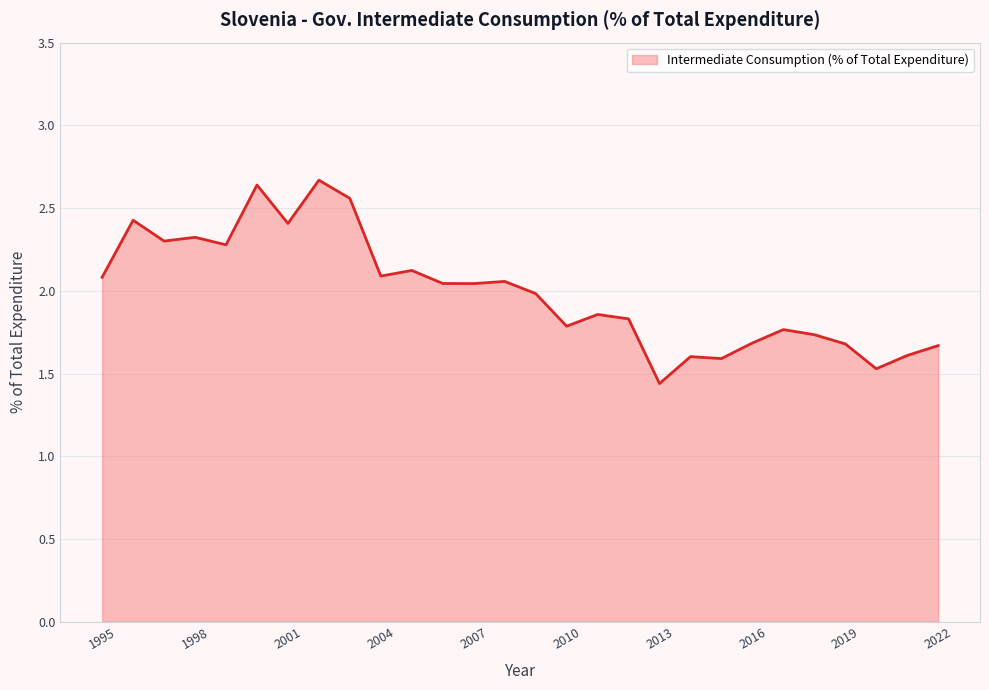

What is the greatest value displayed?

2.7